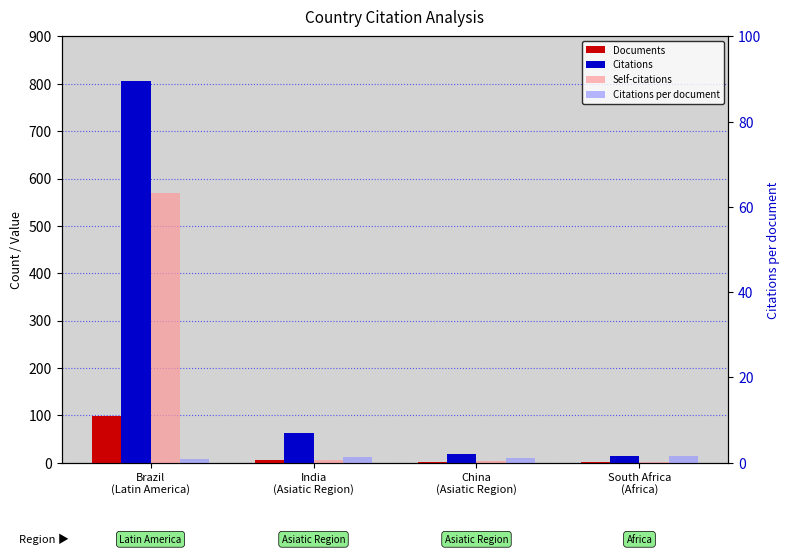

How many data points does each series have?

4